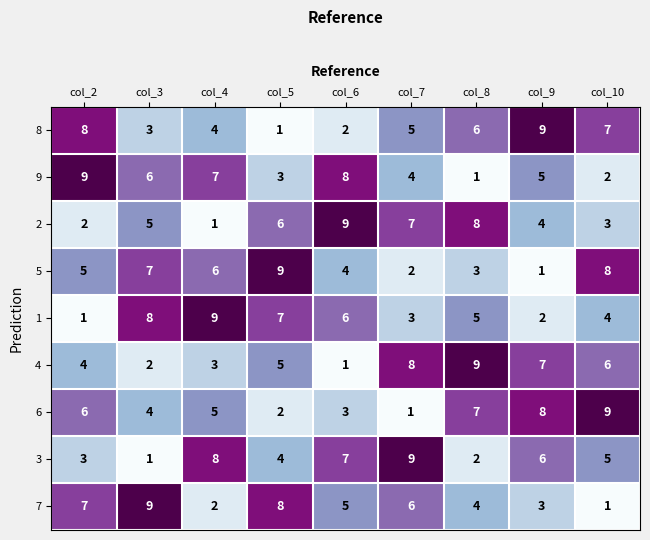

What is the average value of the 6 series?

5